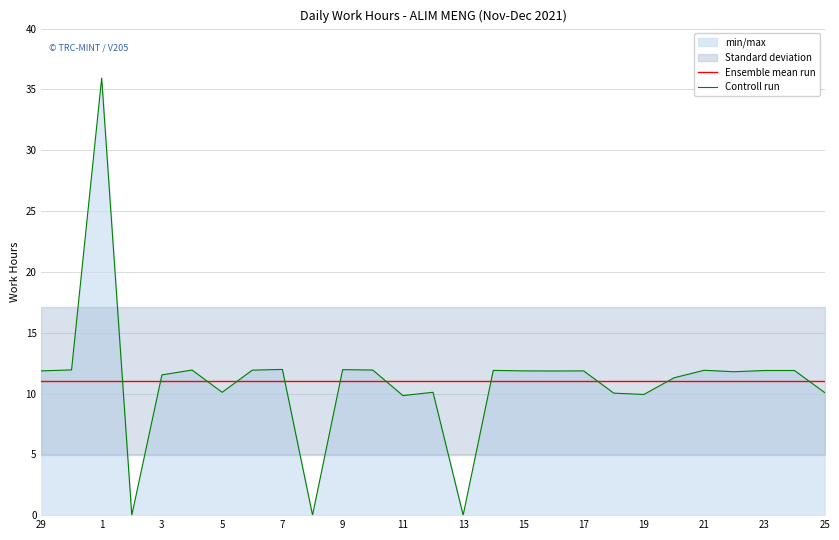

What is the lowest value of the Ensemble mean run series?

11.0